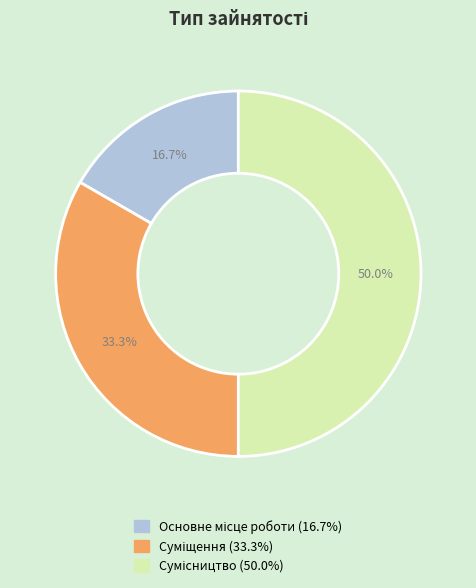

What is the ratio of the value at Суміщення to the value at Основне місце роботи?

2.0